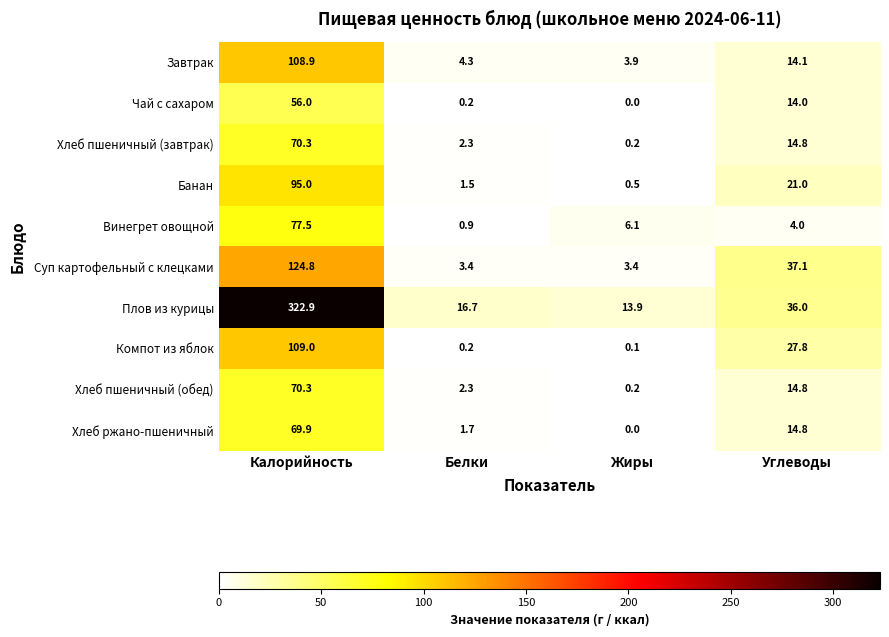

Between Калорийность and Углеводы, which series saw the biggest shift?

Плов из курицы